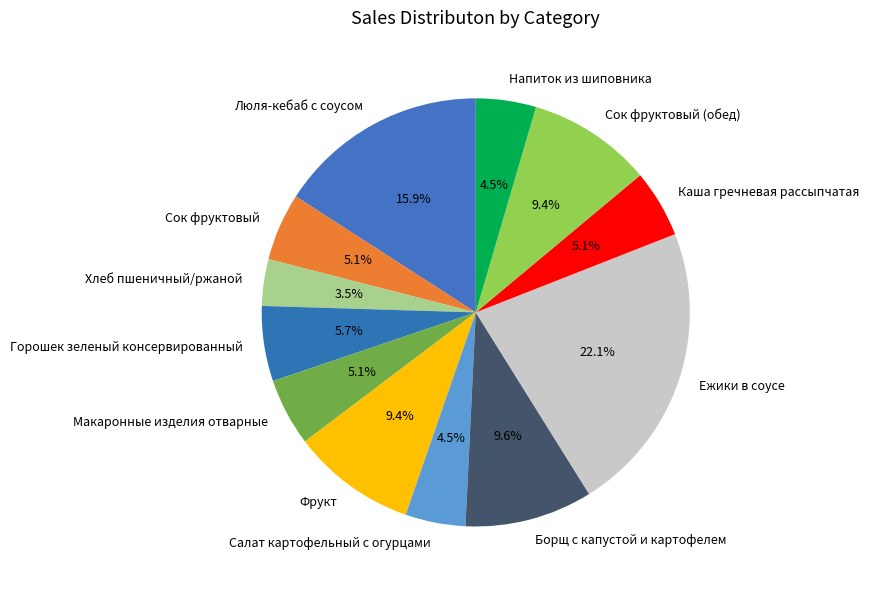

How many segments does this pie chart have?

12